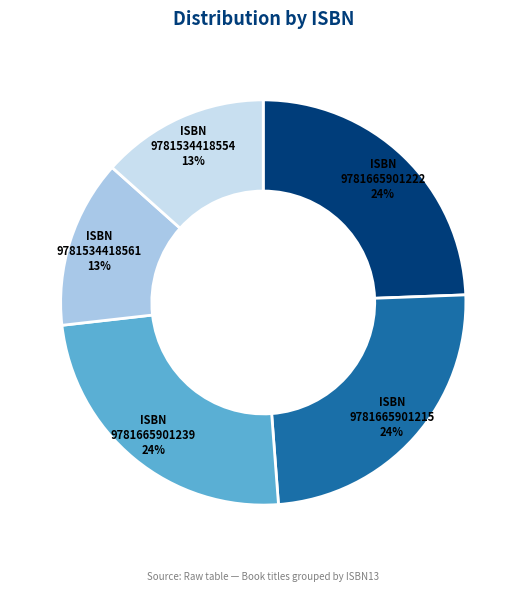

Is there a majority slice in this chart?

No